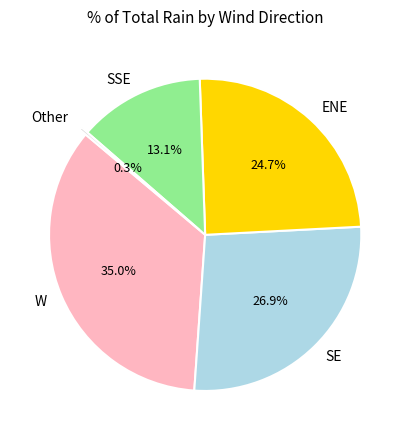

To the nearest percent, what is the combined percentage of SSE and W?

48%